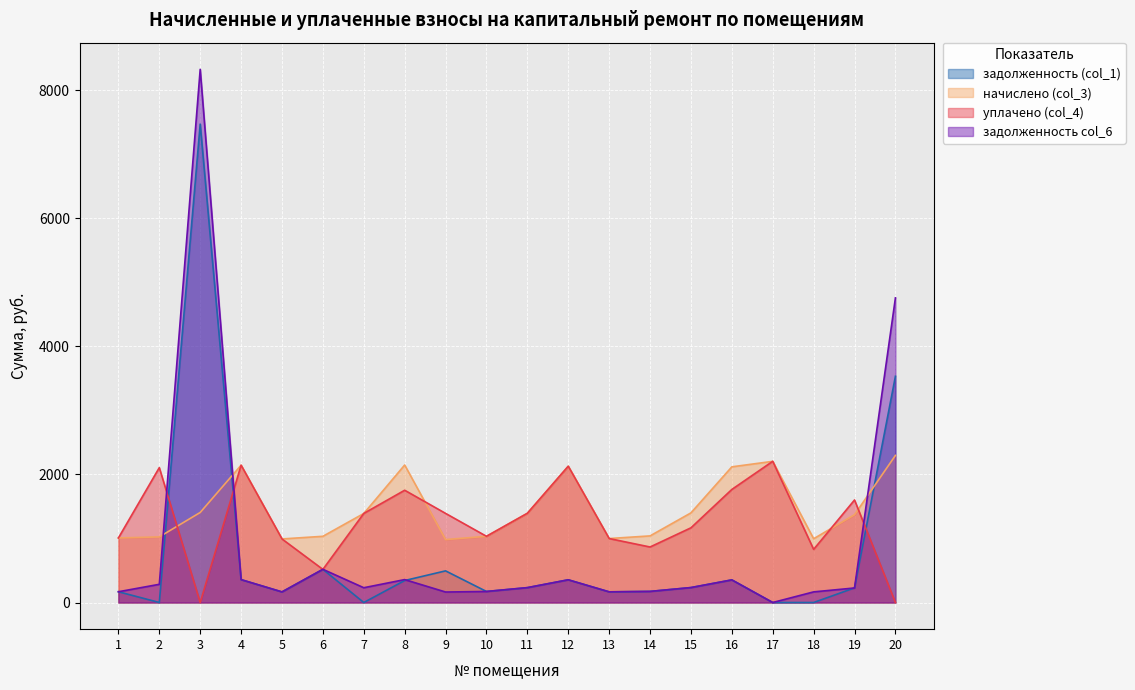

How many values in уплачено (col_4) are above zero?

18